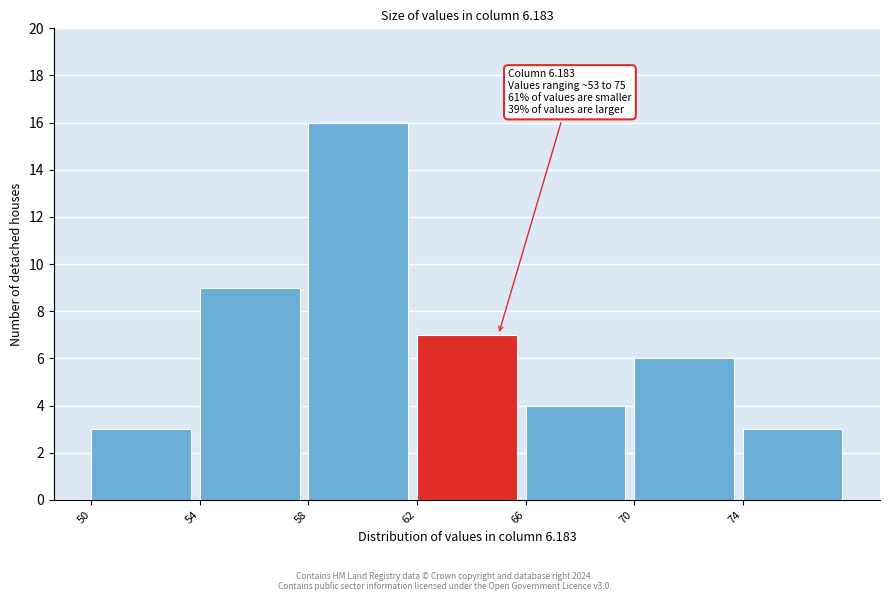

Which range on the x-axis has the tallest bar?

58 to 62